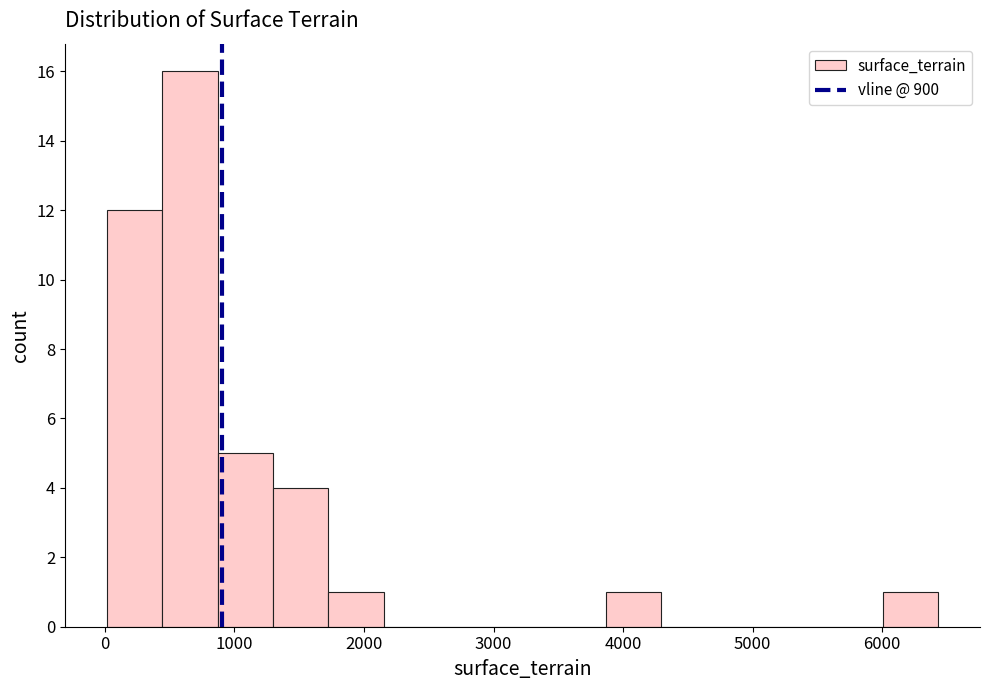

Reading left to right, list every bar in this chart as the range it spans on the x-axis followed by its height. Neither the bar edges nor the heights are printed on the chart, so give them approximately, as read against the axes.

0 to 400: 12
400 to 900: 16
900 to 1300: 5
1300 to 1700: 4
1700 to 2200: 1
2200 to 2600: 0
2600 to 3000: 0
3000 to 3400: 0
3400 to 3900: 0
3900 to 4300: 1
4300 to 4700: 0
4700 to 5100: 0
5100 to 5600: 0
5600 to 6000: 0
6000 to 6400: 1